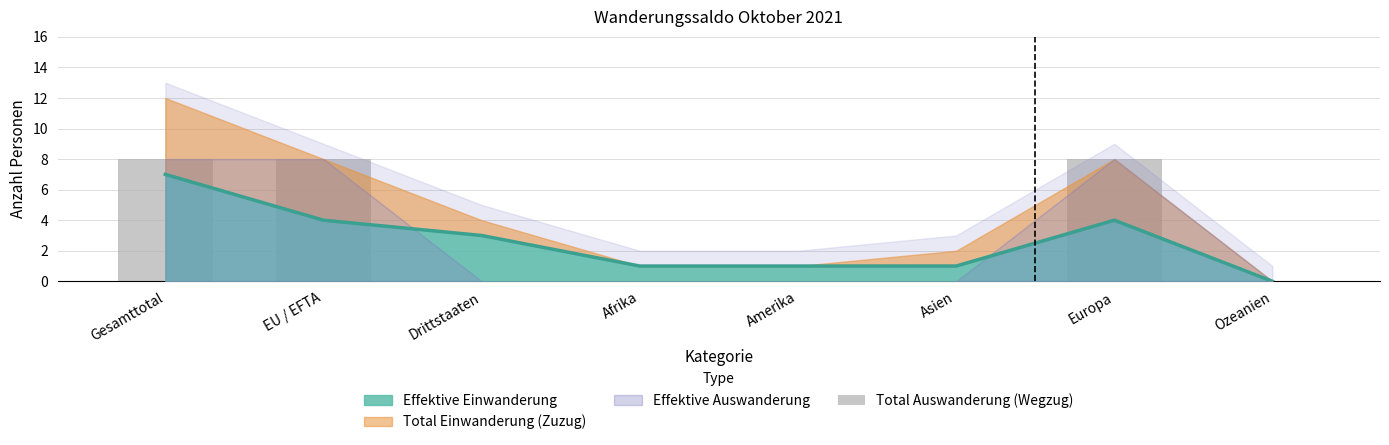

At which category does the chart reach its minimum across all series?

Drittstaaten